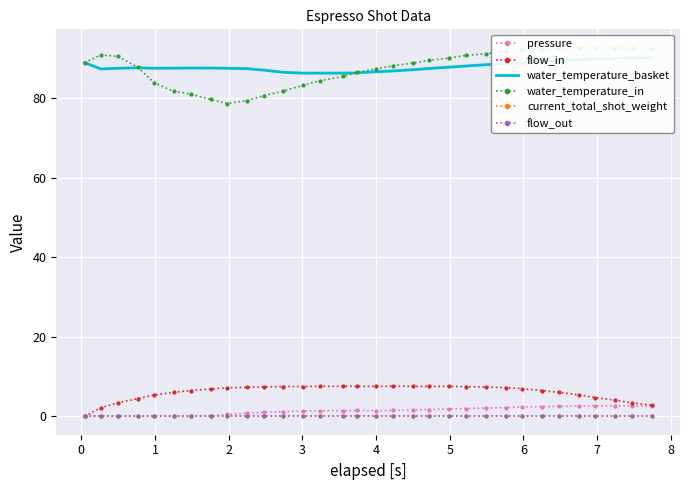

In water_temperature_in, how many points are higher than both neighbors (excluding endpoints)?

2